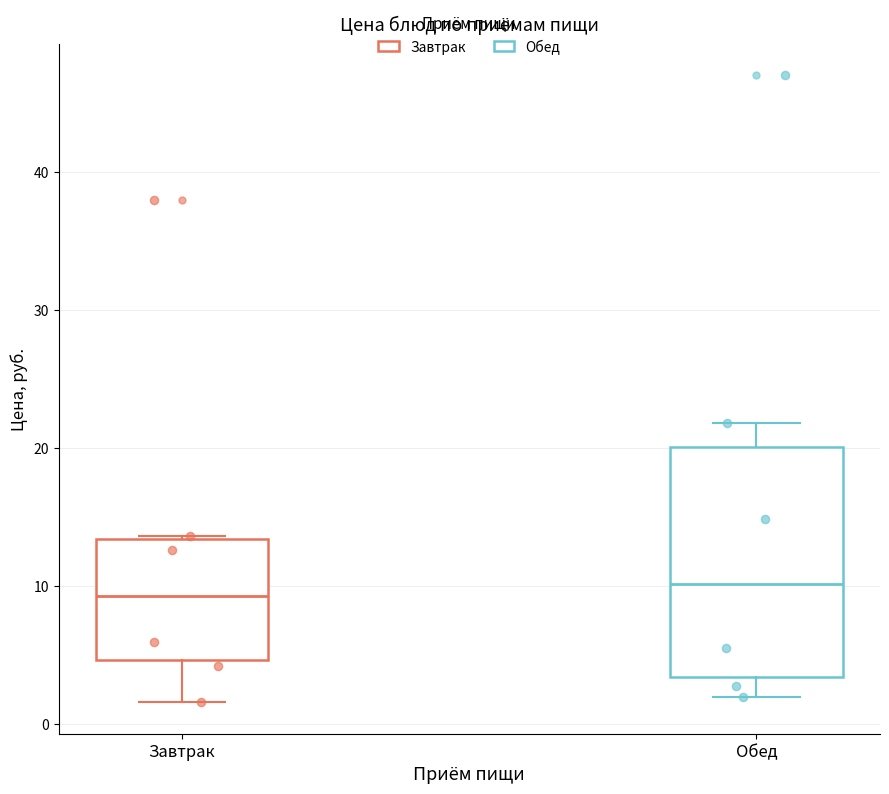

Where is the upper edge of the box for Завтрак on the y-axis? The values are not printed on the chart, so give them approximately, as read against the axis.

13